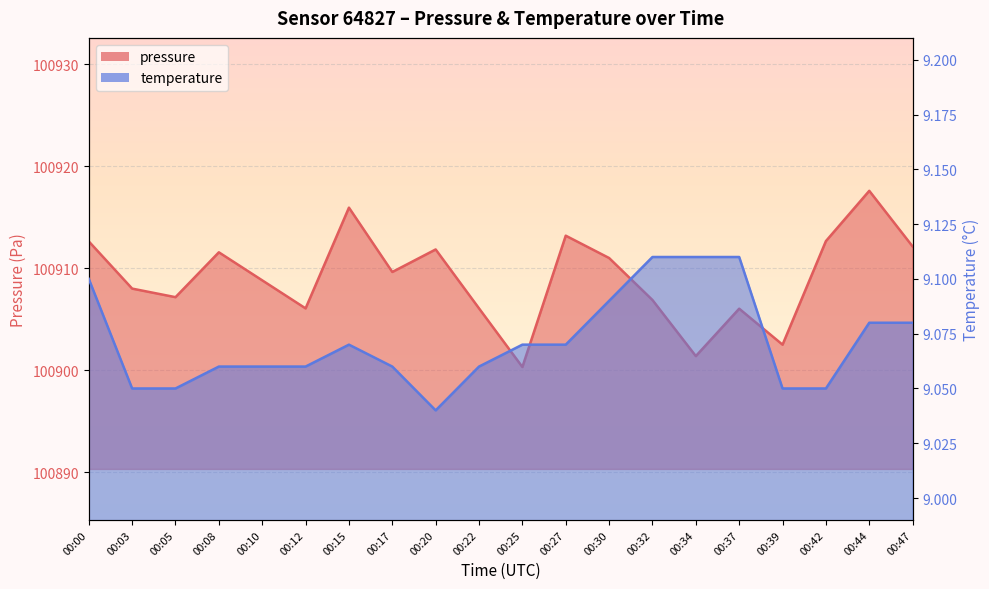

Which category has the lowest value across all series?

00:20